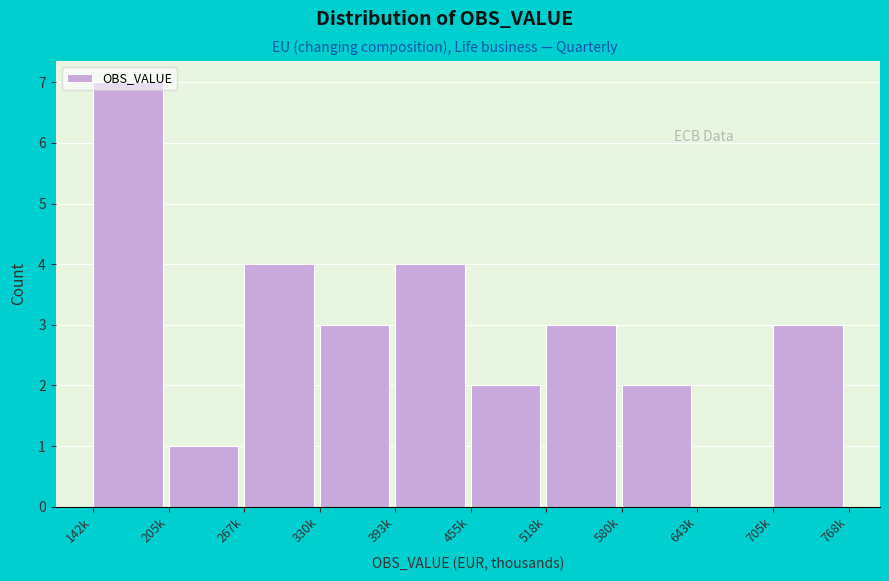

What is the maximum value shown in the chart?

7